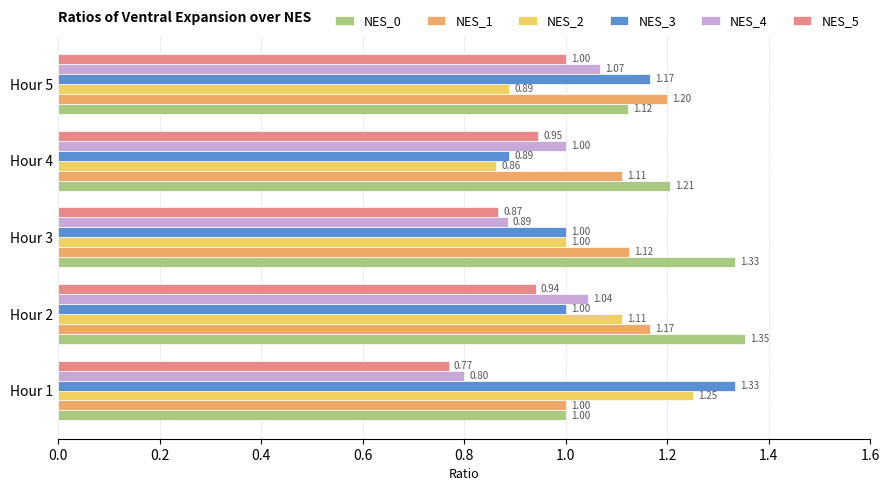

What are all the series names shown in the legend?

NES_0, NES_1, NES_2, NES_3, NES_4, NES_5